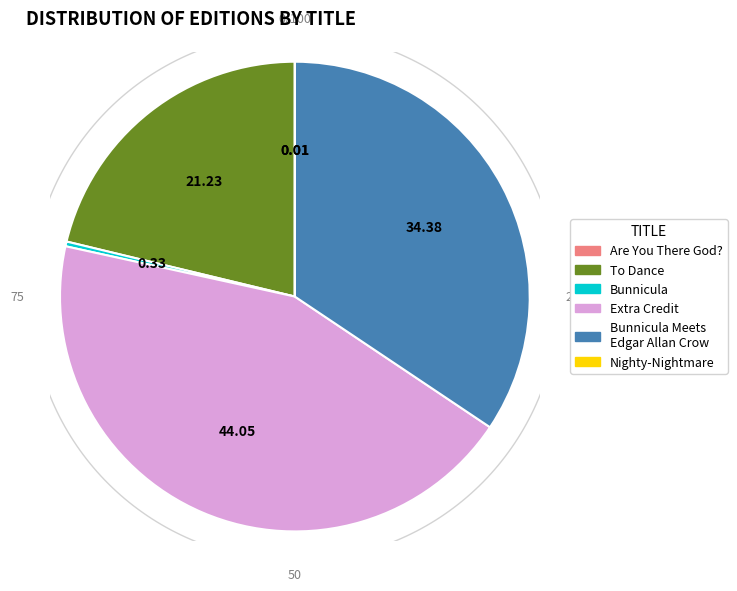

The Bunnicula Meets Edgar Allan Crow slice represents 34% of the pie. True or false?

True